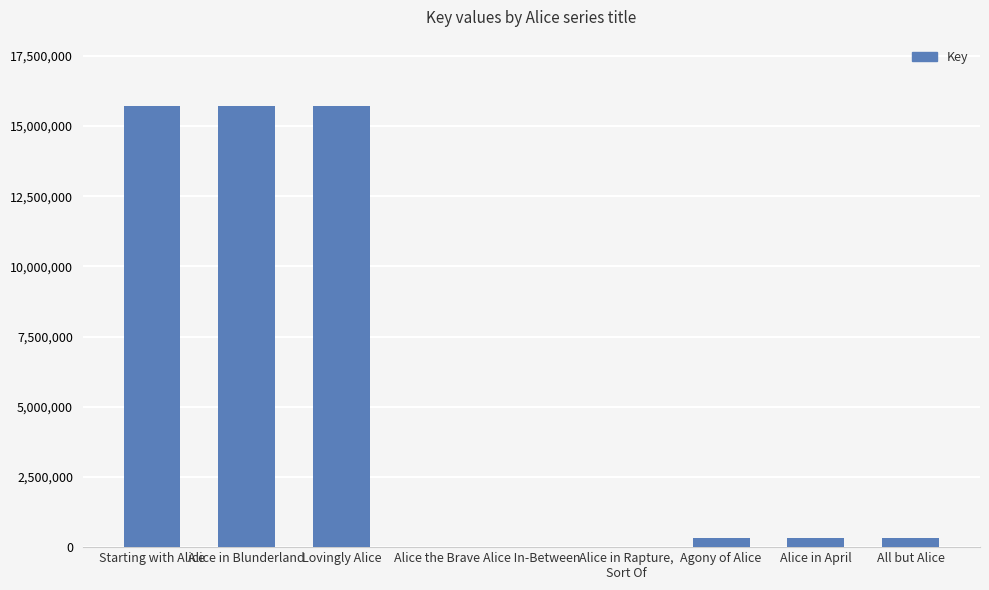

What is the greatest value displayed?

15718774